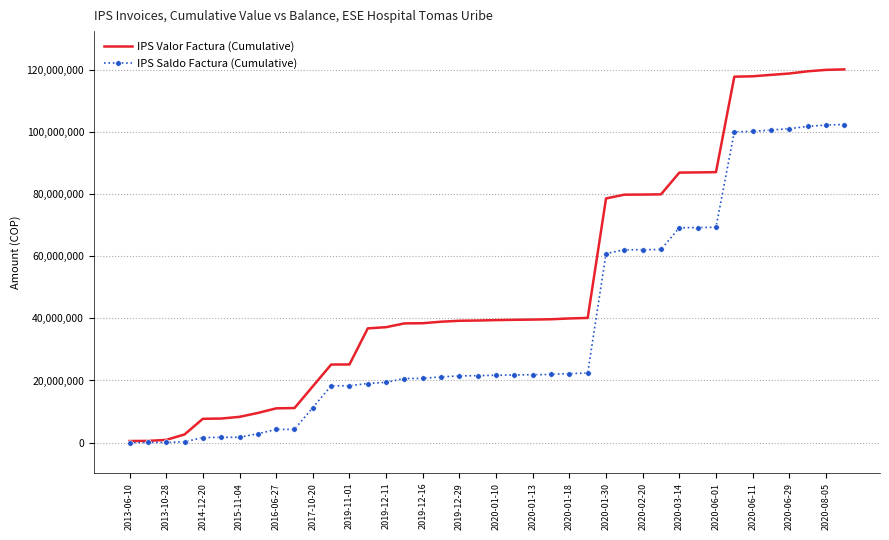

What is the maximum value shown in the chart?

120116085